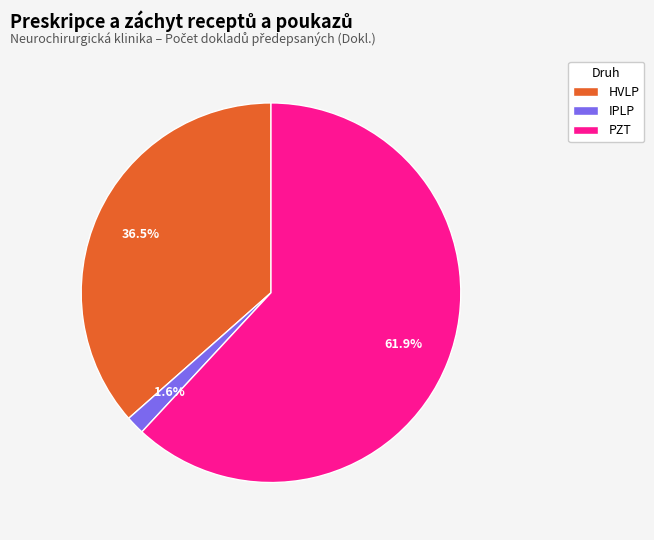

To the nearest percent, what is the average slice percentage?

33%